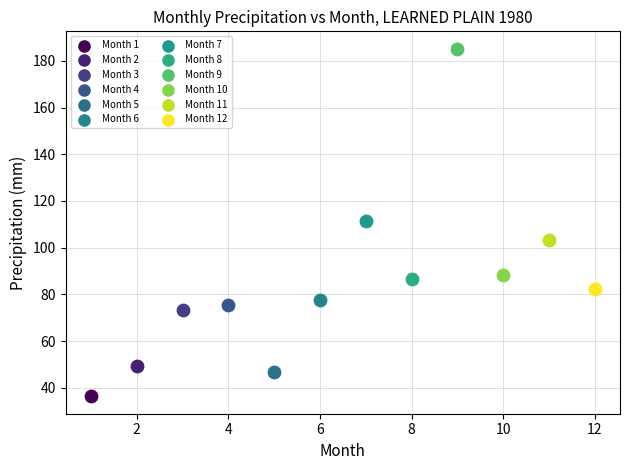

Which series contains the highest Y value?

Month 9